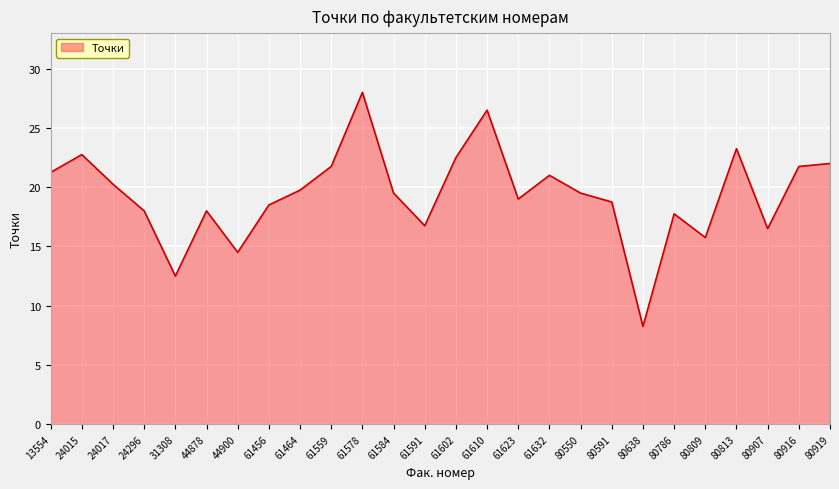

At which category does the chart reach its minimum across all series?

80638